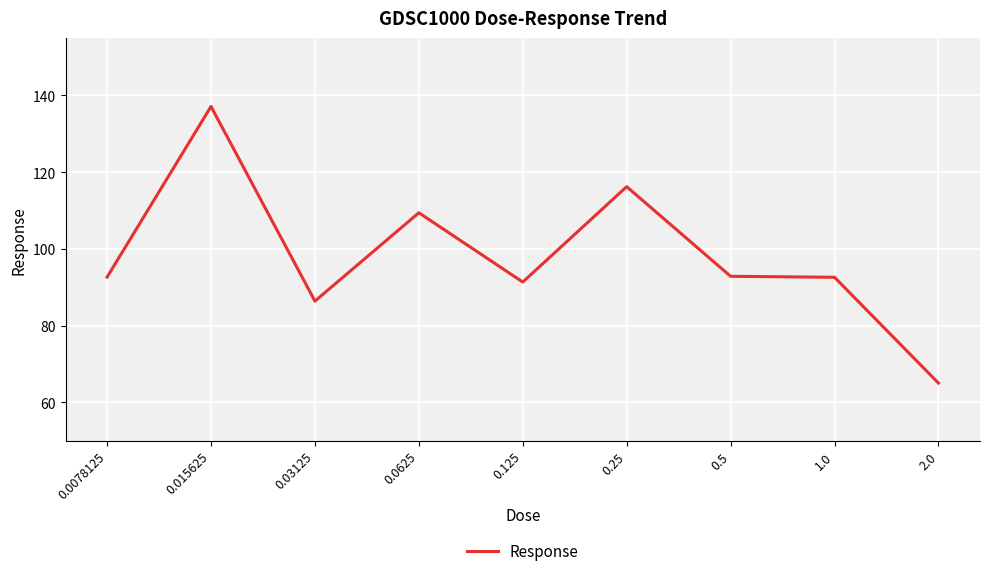

The value at 2.0 is 23.4. True or false?

False